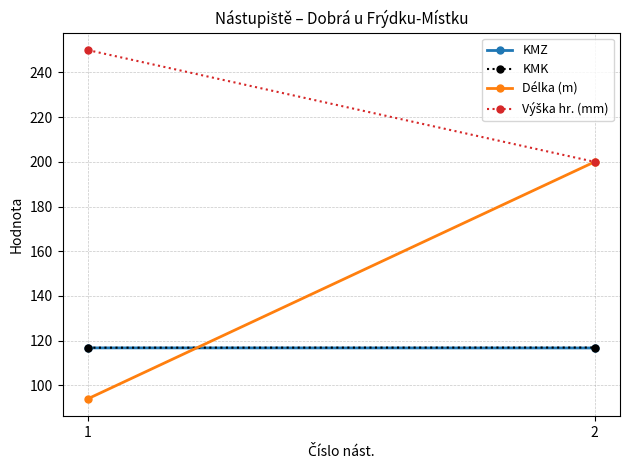

What is the value of the Výška hr. (mm) point at the 2nd from the left?

200.0